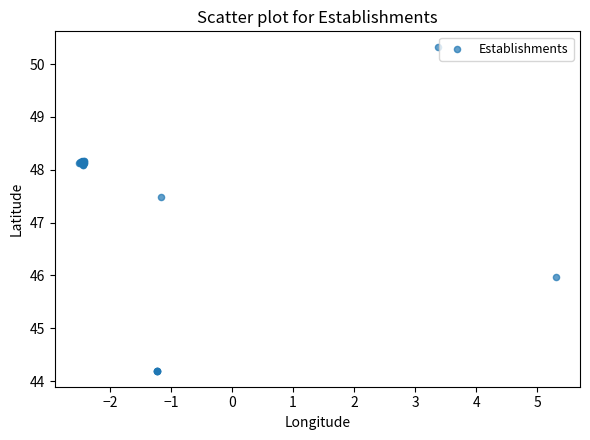

What Y value in the scatter plot is closest to 47?

47.5